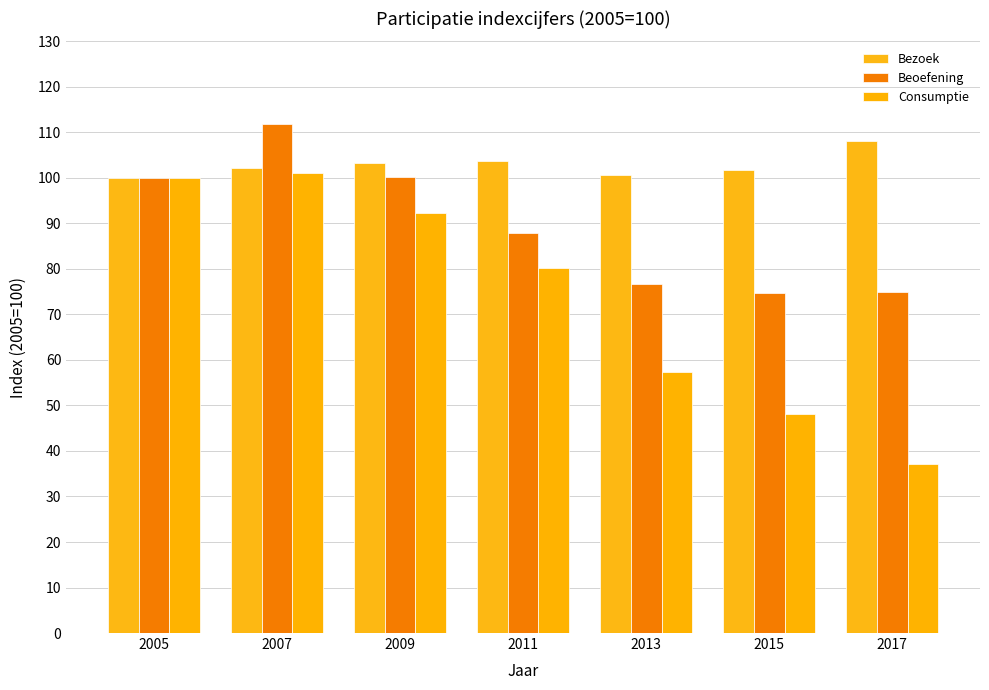

Between 2007 and 2015, which is larger?

2007